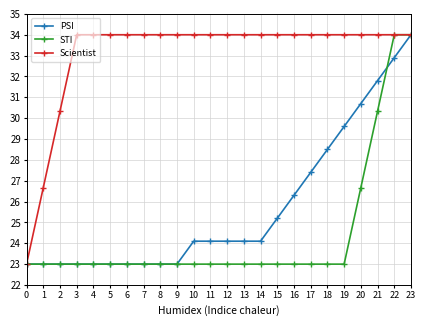

What is the difference between the maximum and minimum values in the PSI series?

11.0